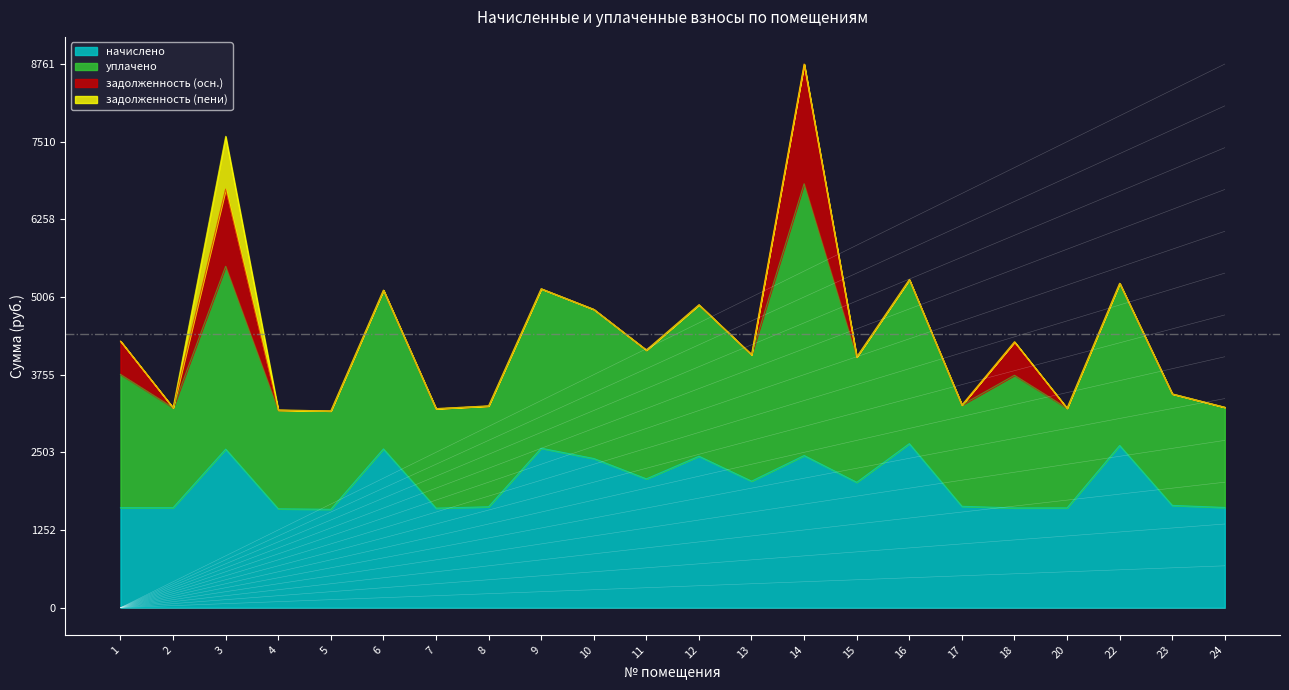

Between 2 and 17, which is larger?

17